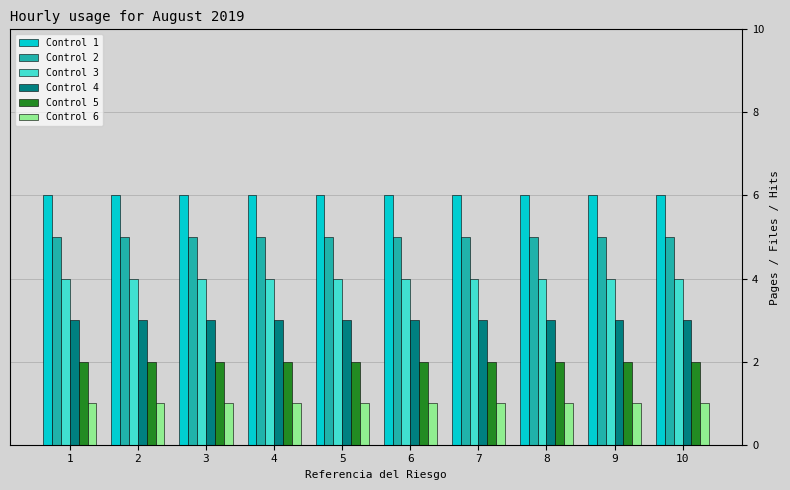

Is the value of Control 3 at 4 greater than the value of Control 5 at 8?

Yes